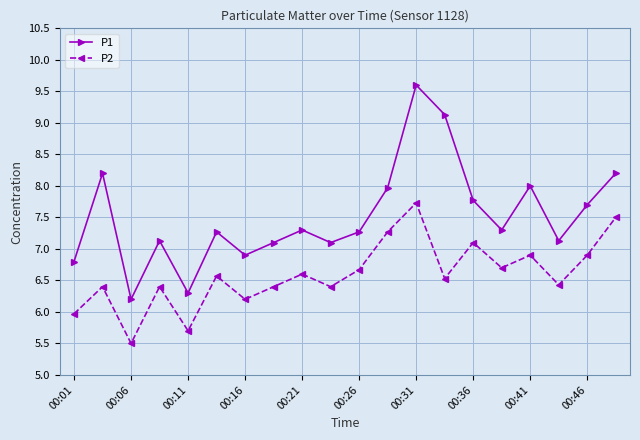

How many lines are shown in the chart?

2